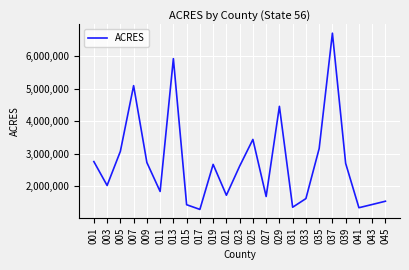

What is the difference between the values at 043 and 025?

2005093